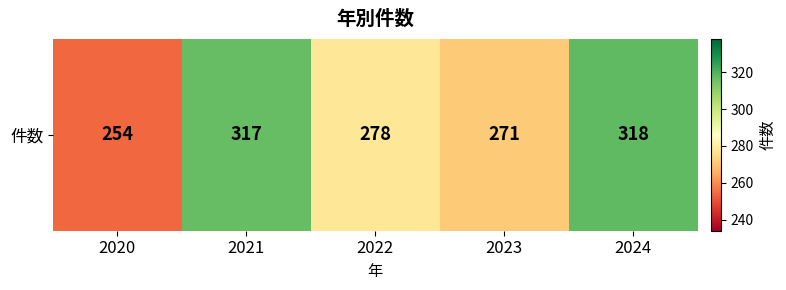

How many data points does each series have?

5